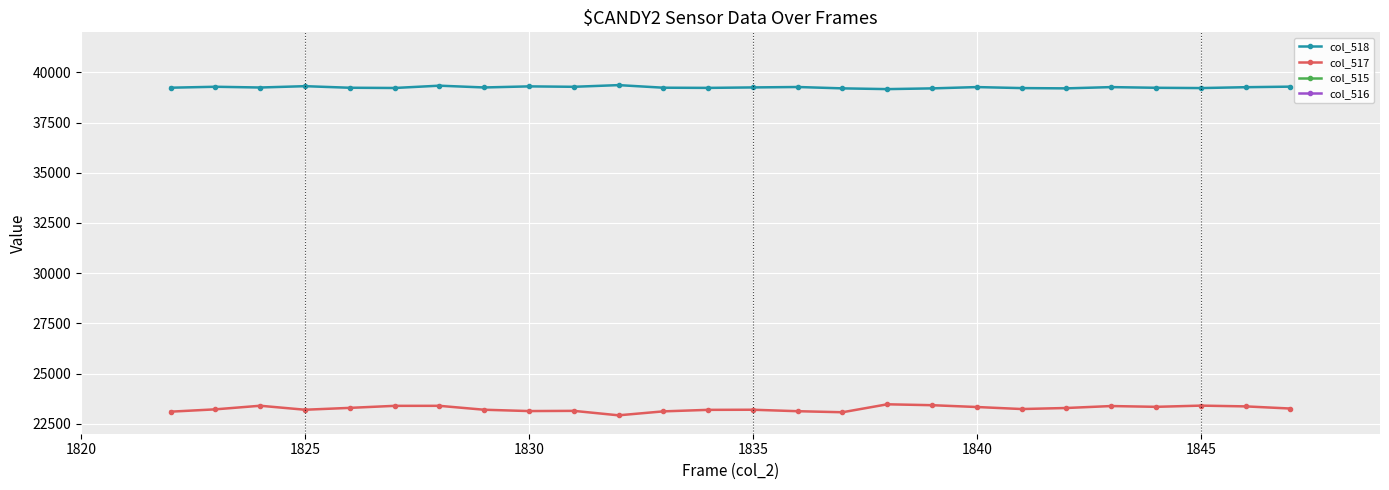

What is the difference between the second highest and minimum values in the col_516 series?

314